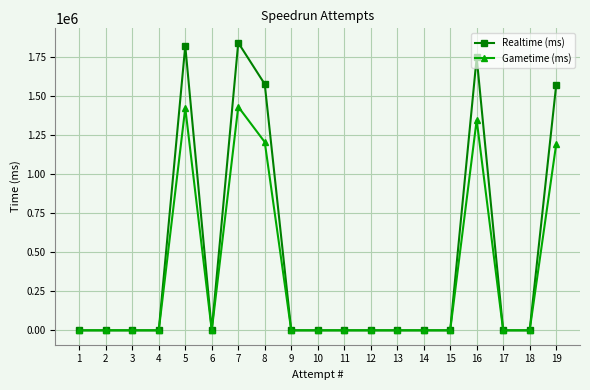

What is the difference between the Realtime (ms) values at 15 and 8?

1574395